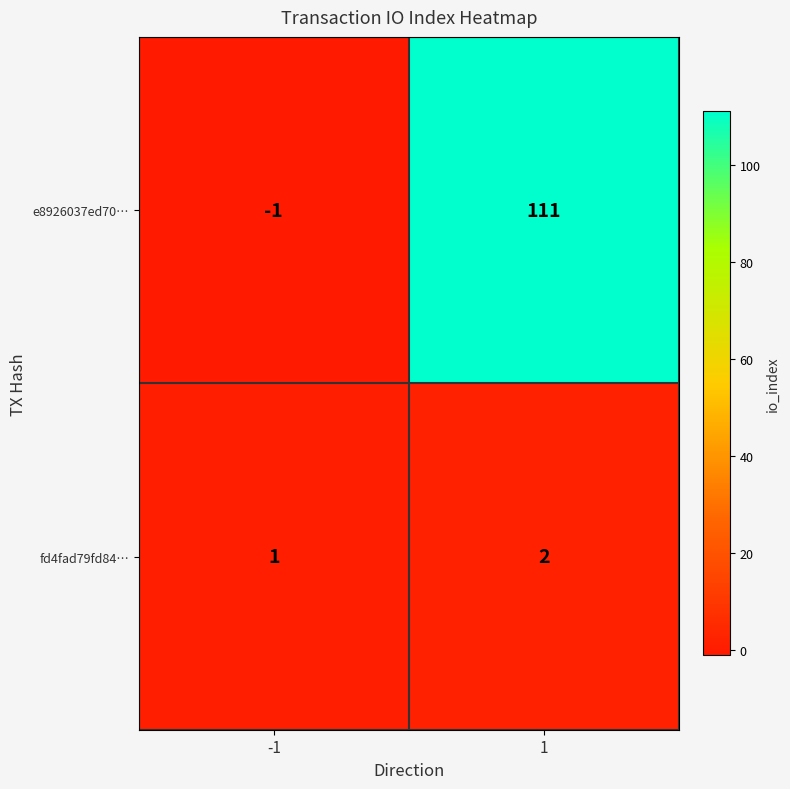

True or false: fd4fad79fd84… has a value of 0 at -1.

False